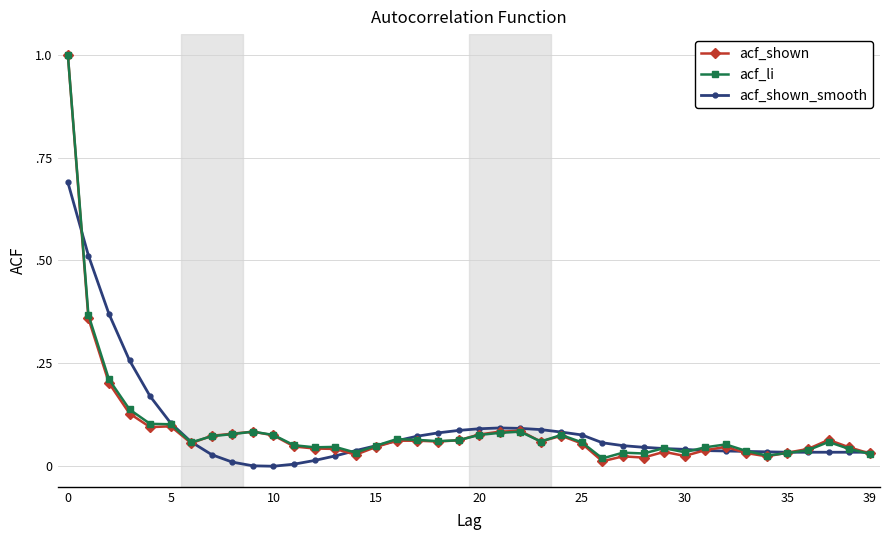

Does the chart have visible grid lines?

Yes